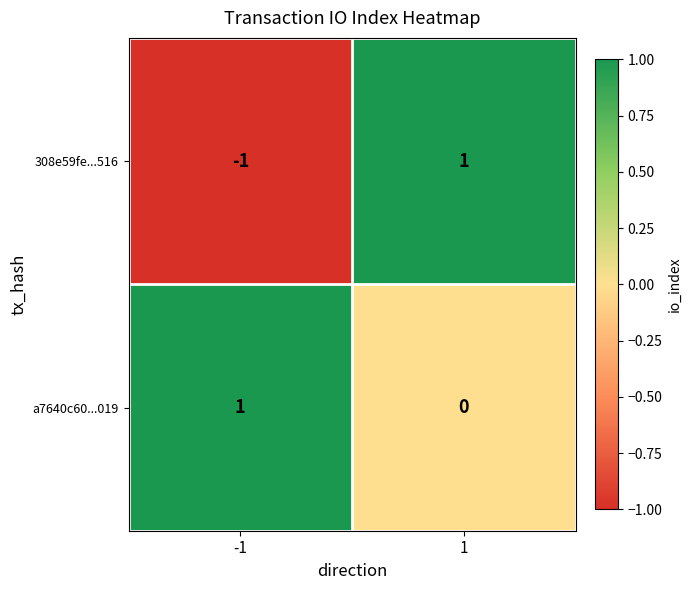

At which category is the sum across all series the highest?

1